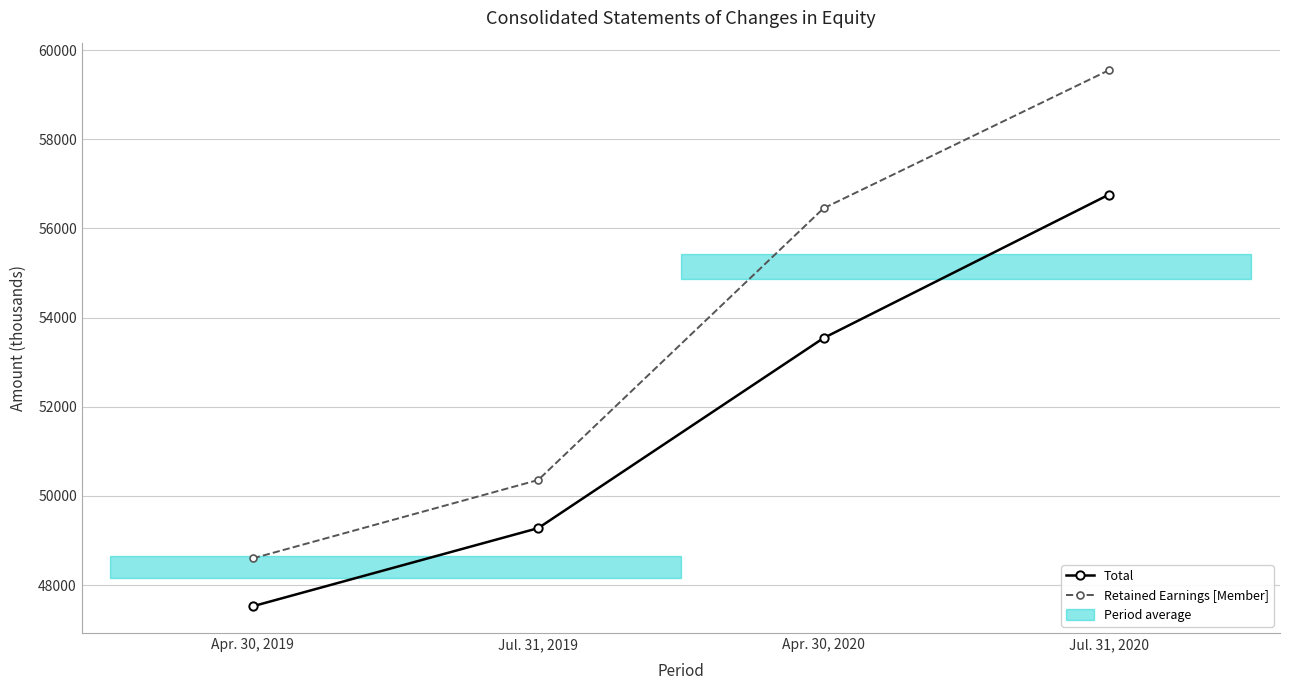

At which label is Total closest to 52140?

Apr. 30, 2020